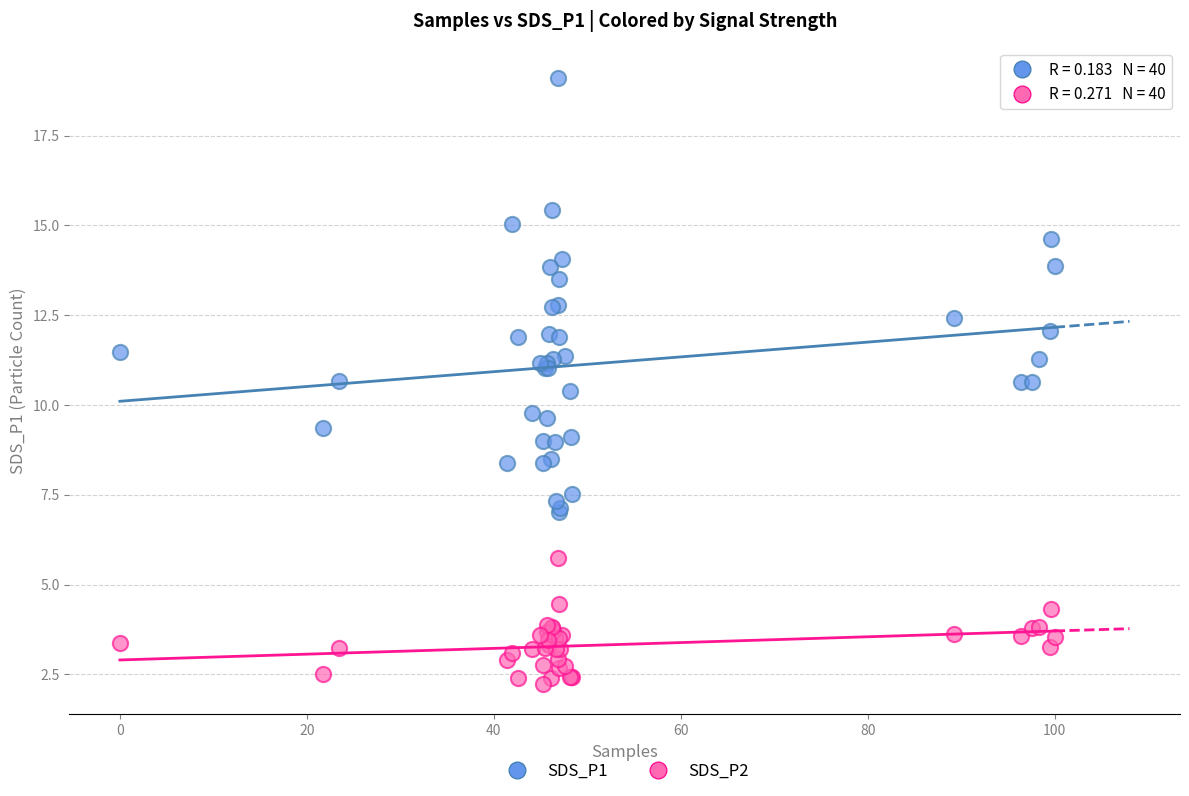

Which series contains the lowest Y value?

SDS_P2